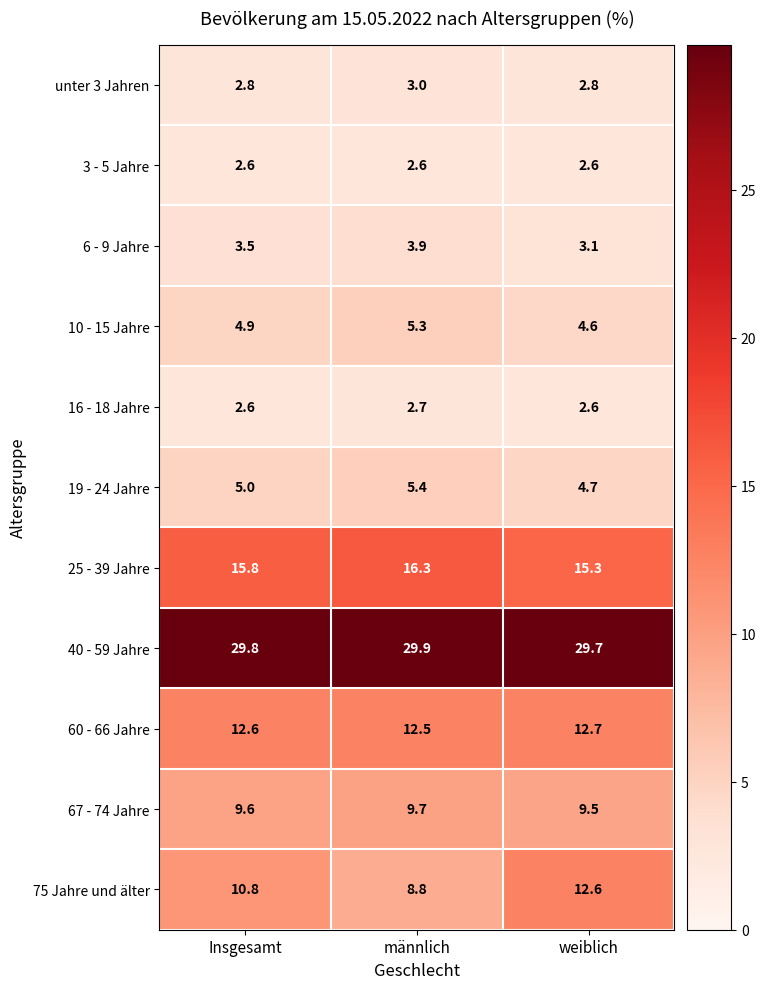

Is it true that 10 - 15 Jahre equals 4.9 at Insgesamt?

True